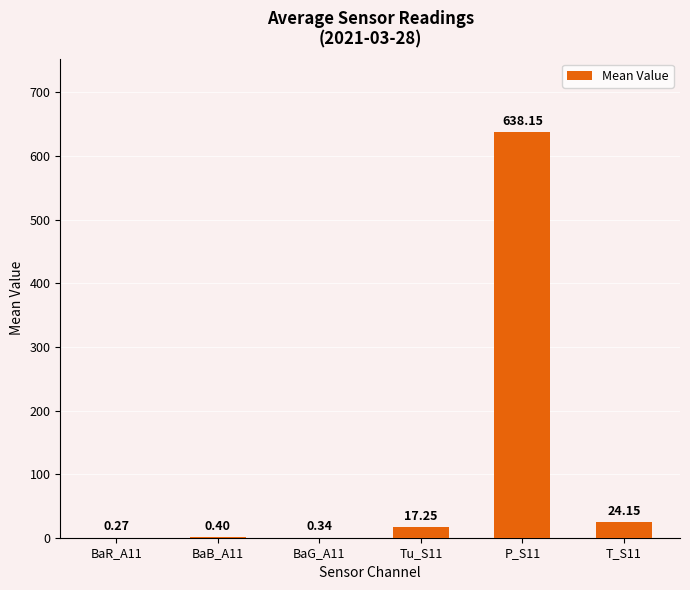

Which has a higher value, P_S11 or Tu_S11?

P_S11